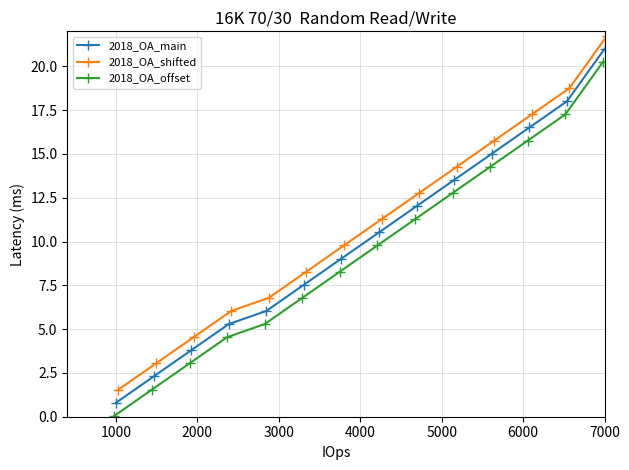

True or false: 2018_OA_shifted has more than 0 points higher than both neighbors.

False